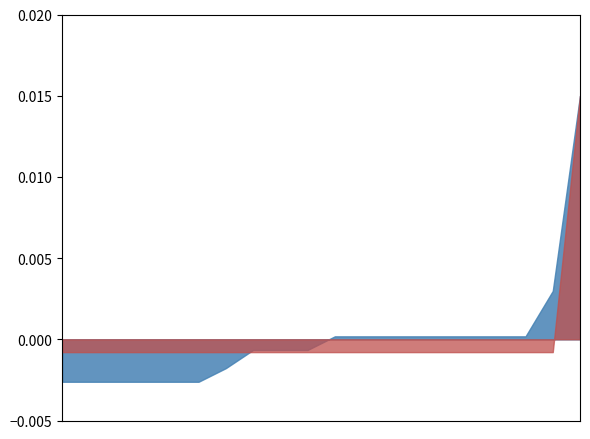

Does the chart have visible grid lines?

No